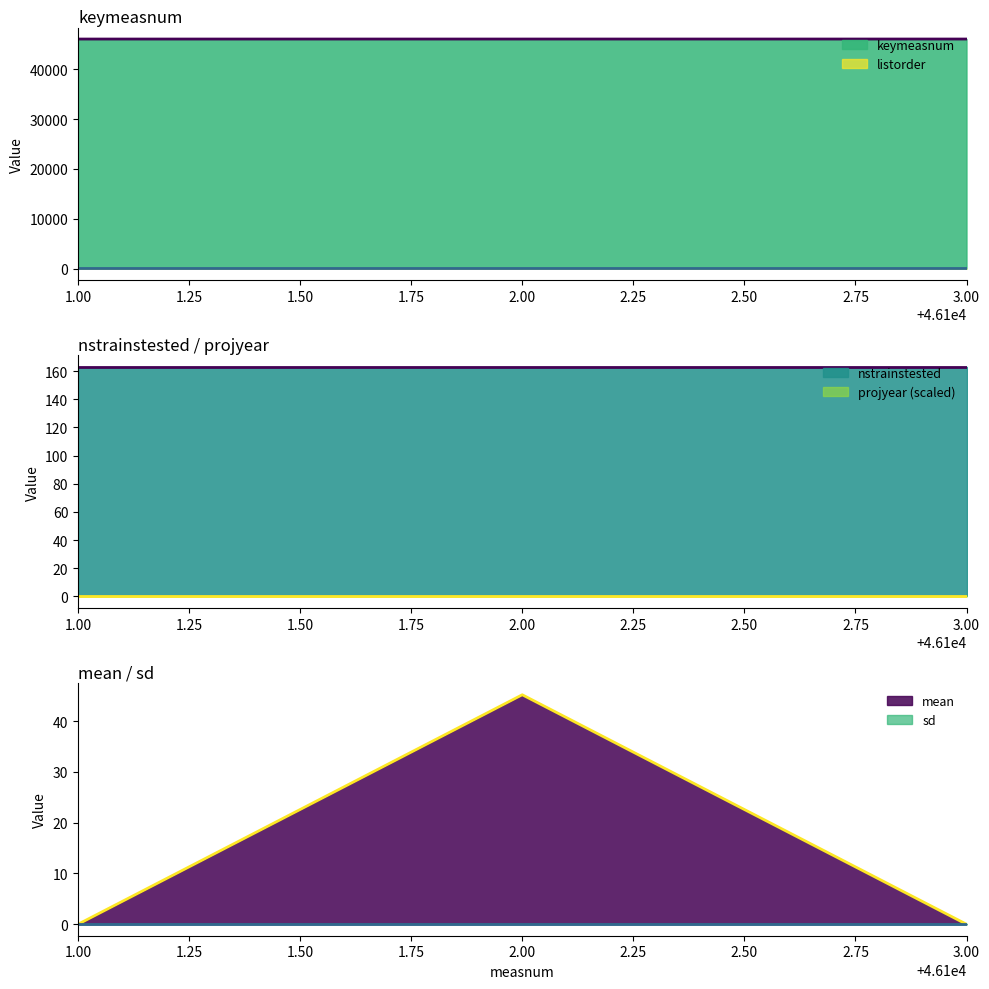

What is the highest value of the keymeasnum series?

46103